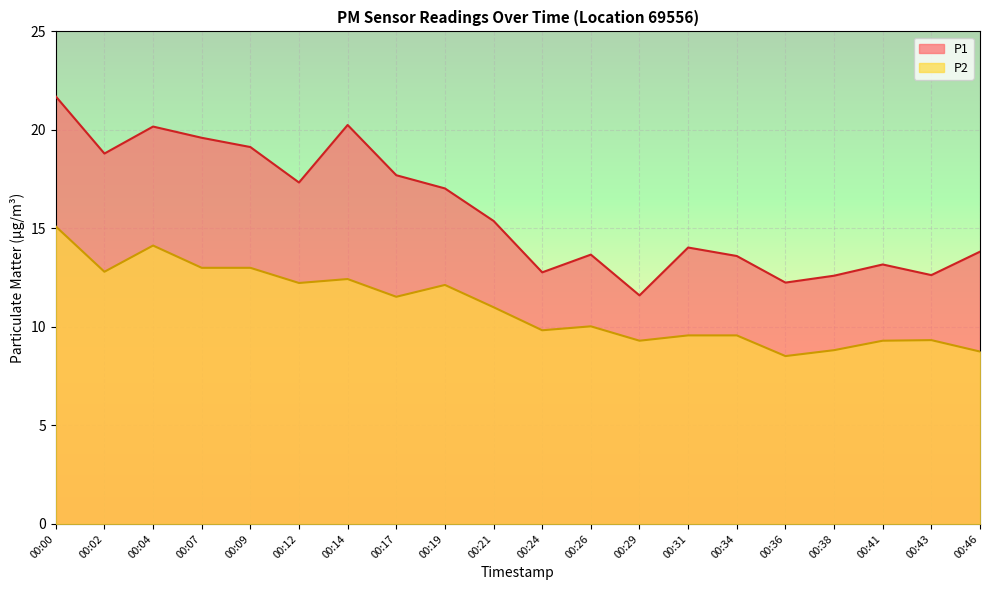

At how many categories does at least one series exceed 21?

1